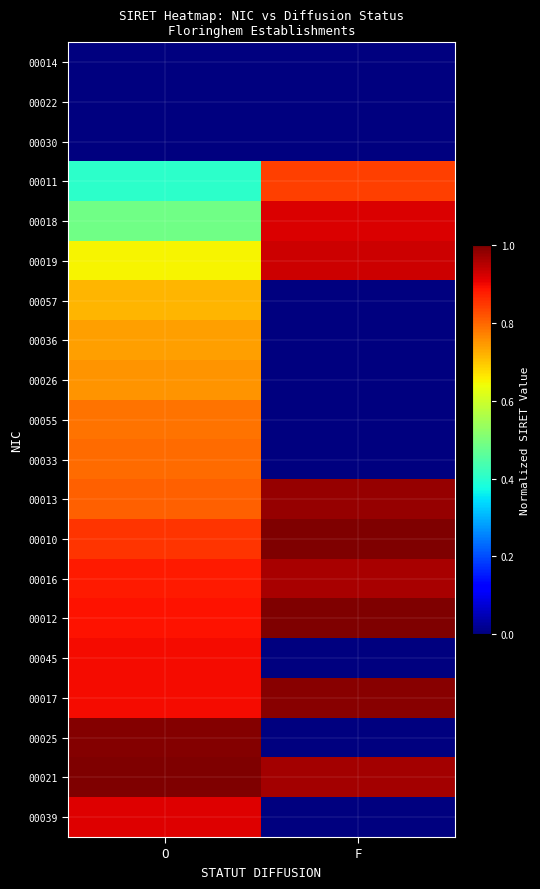

Count the number of categories in the chart.

2